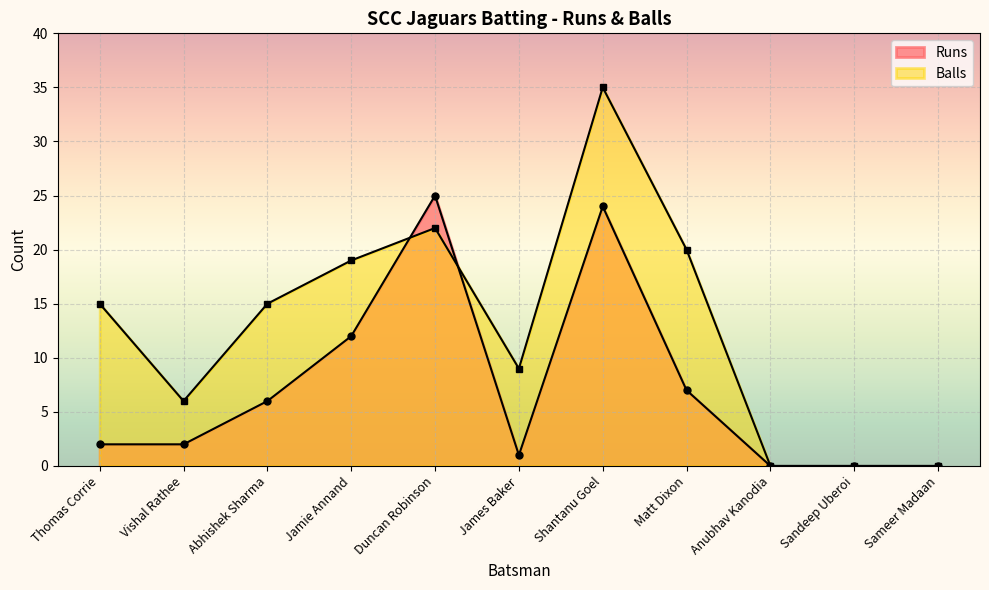

What position from the right is Duncan Robinson?

7